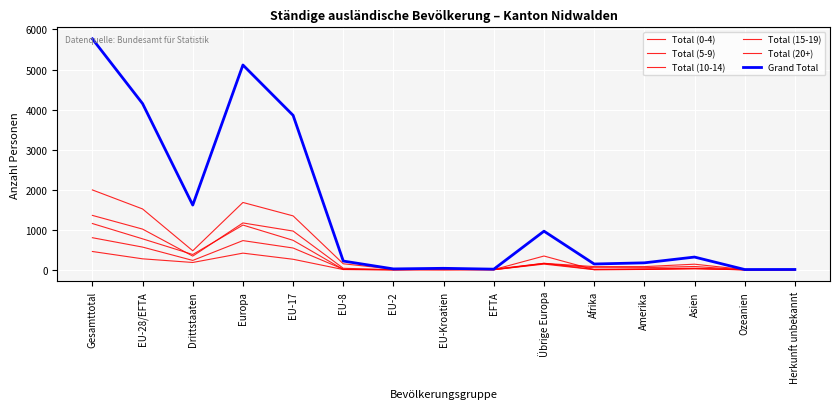

Does the chart display data point markers on the line(s)?

No